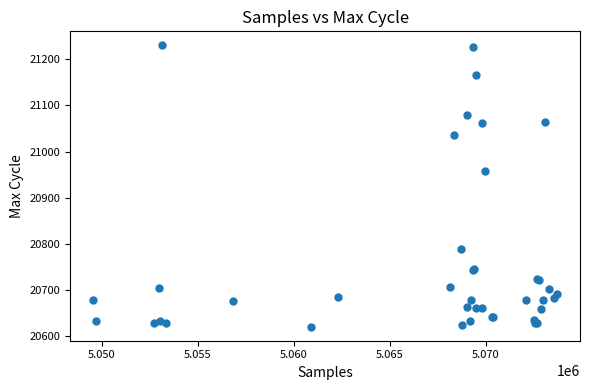

What Y value in the scatter plot is closest to 20925?

20959